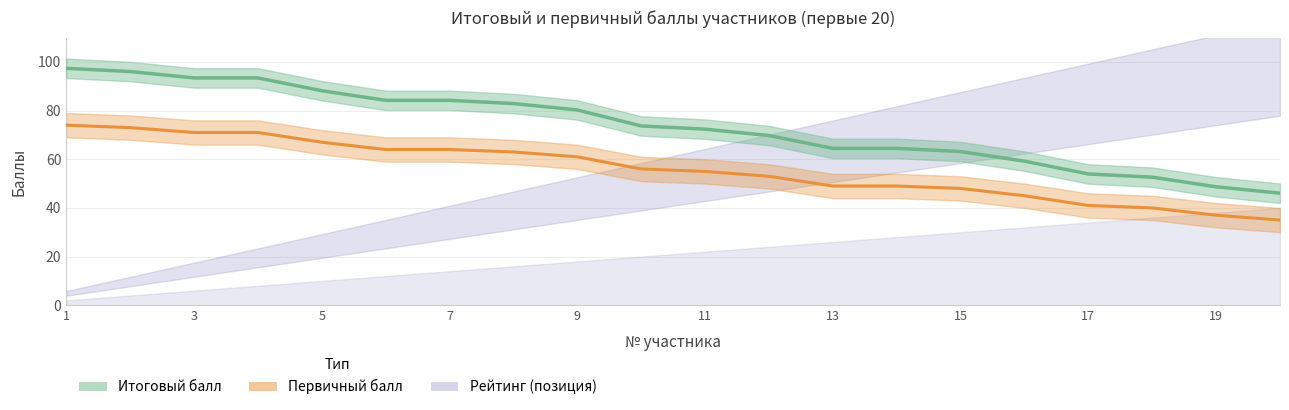

What is the lowest value of the Итоговый балл series?

46.0